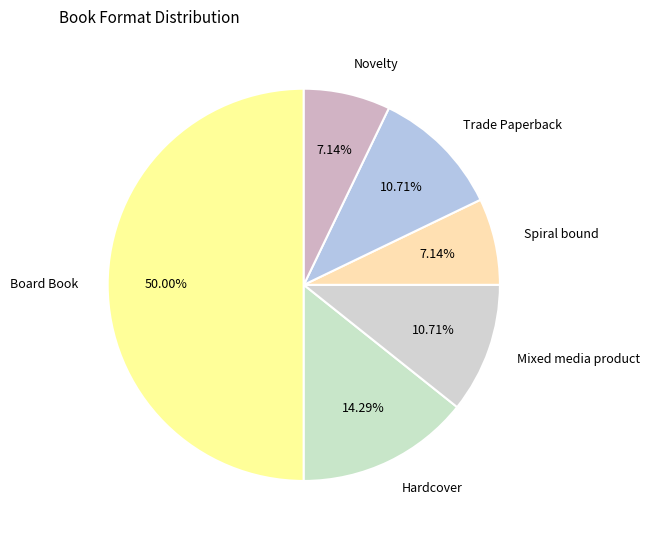

How many segments does this pie chart have?

6